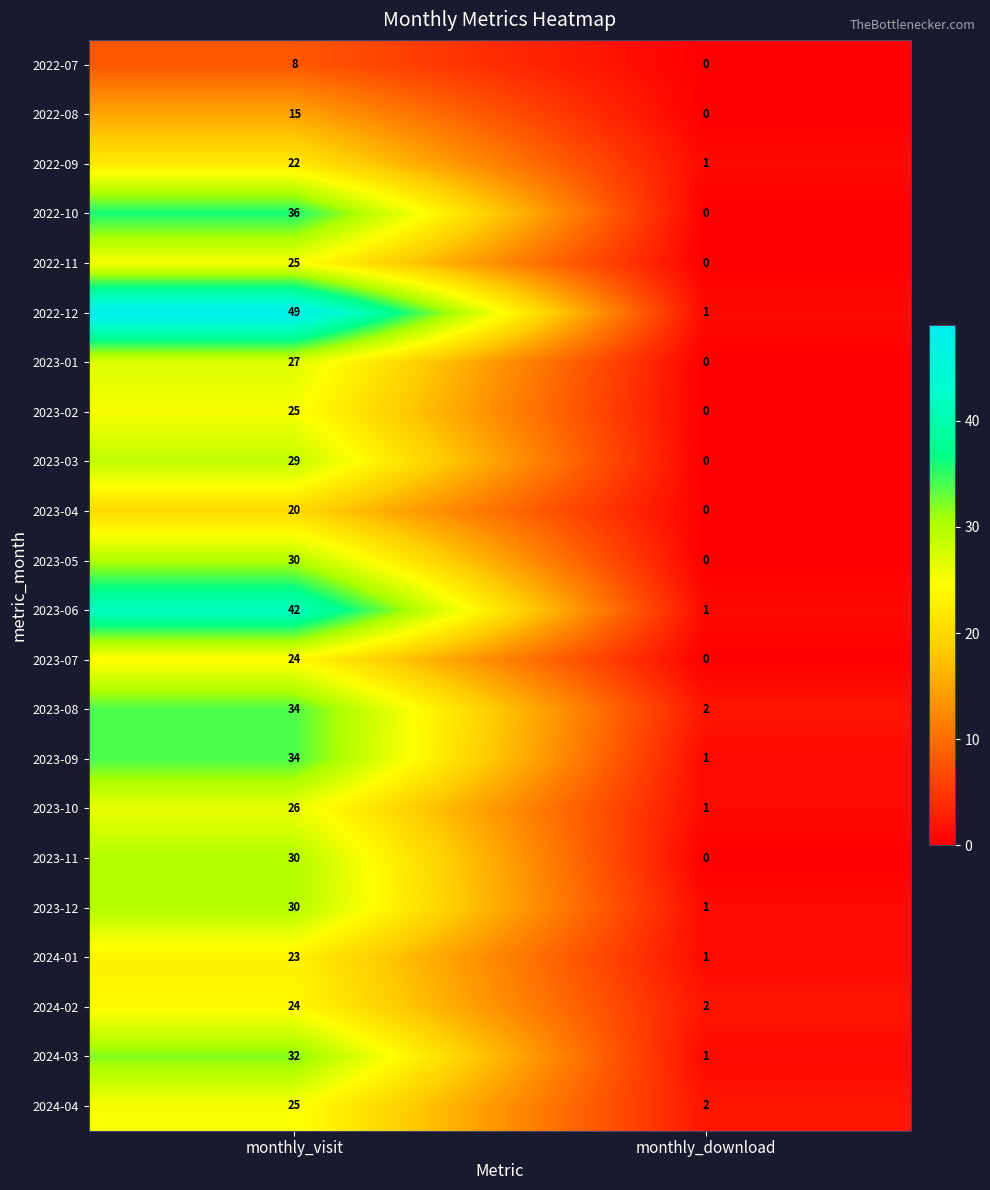

Which series has the largest range (max minus min)?

2022-12